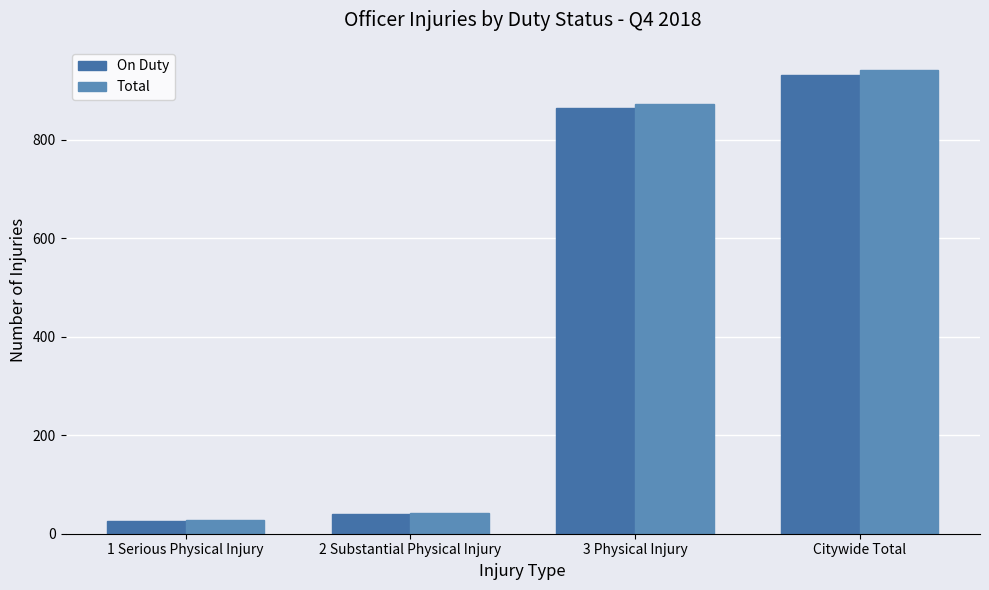

At how many categories does at least one series exceed 391?

2